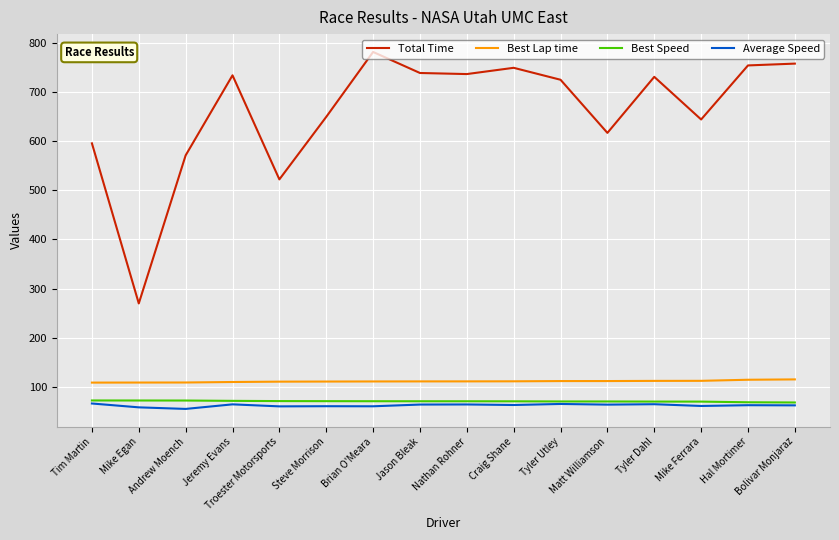

What is the sum of the Best Lap time values at Steve Morrison and Tim Martin?

220.1